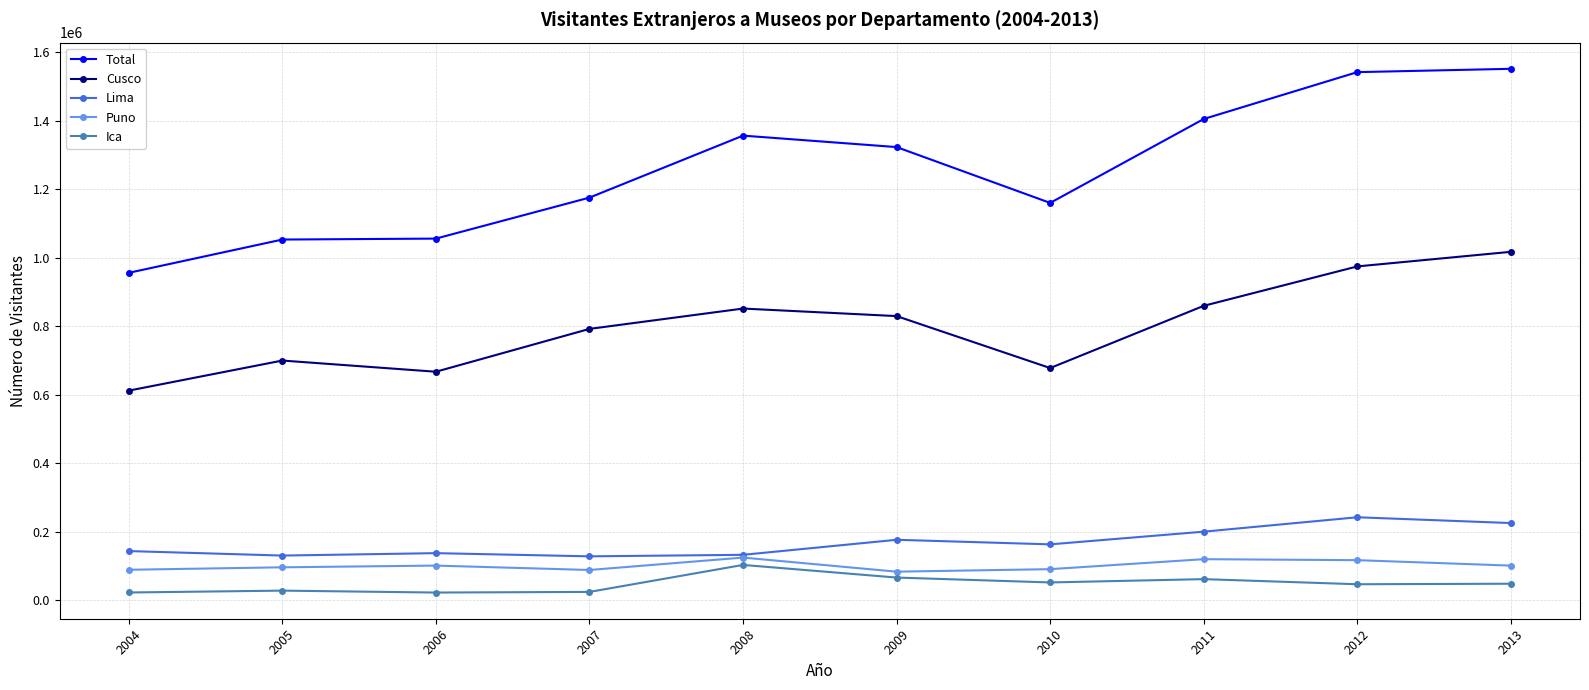

What is the value of the Lima point at the 8th from the left?

199821